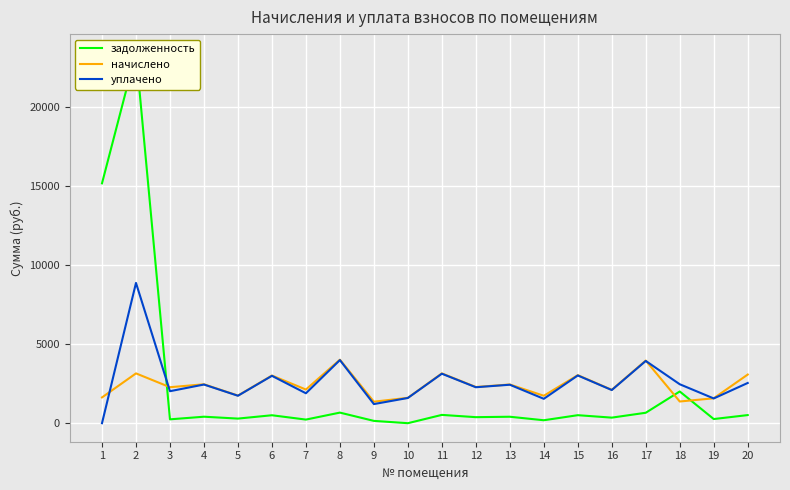

What is the maximum value shown in the chart?

23451.3